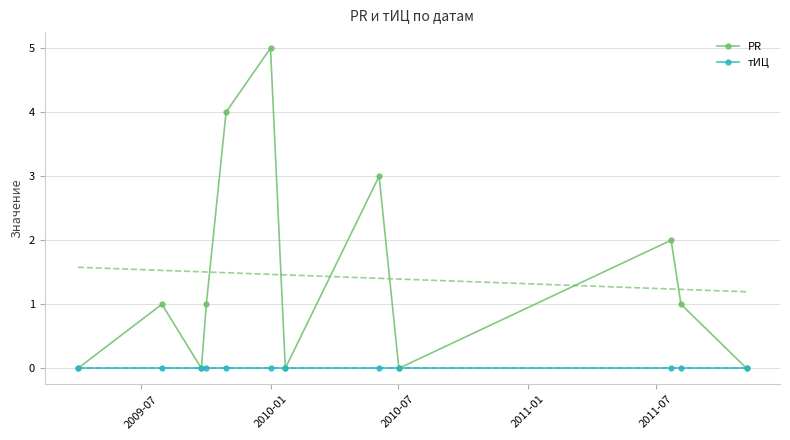

In PR, how many points are higher than both neighbors (excluding endpoints)?

4